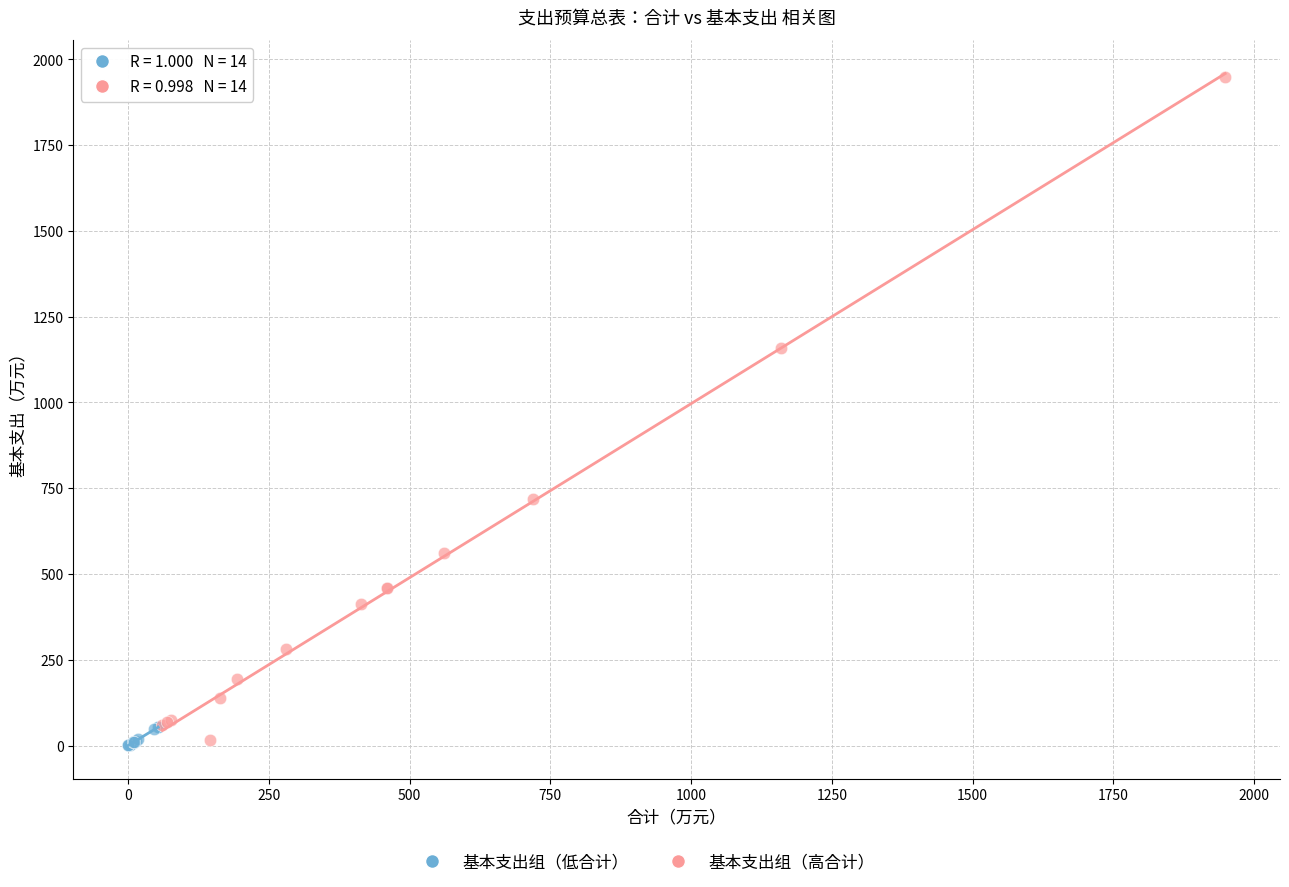

Which series has the widest spread of Y values?

基本支出组（高合计）